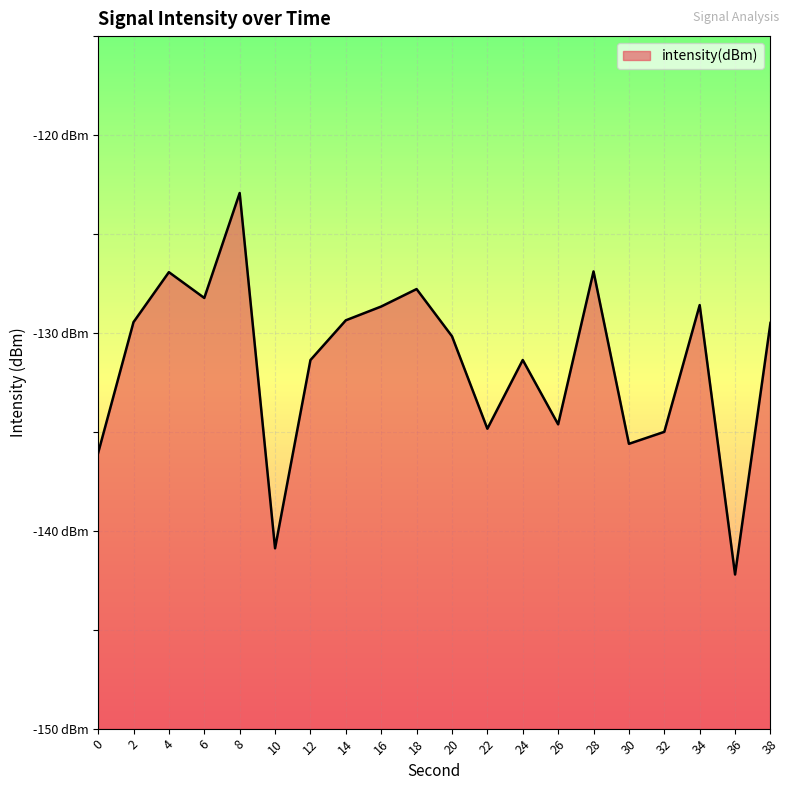

What is the sum of all values?

-2630.5